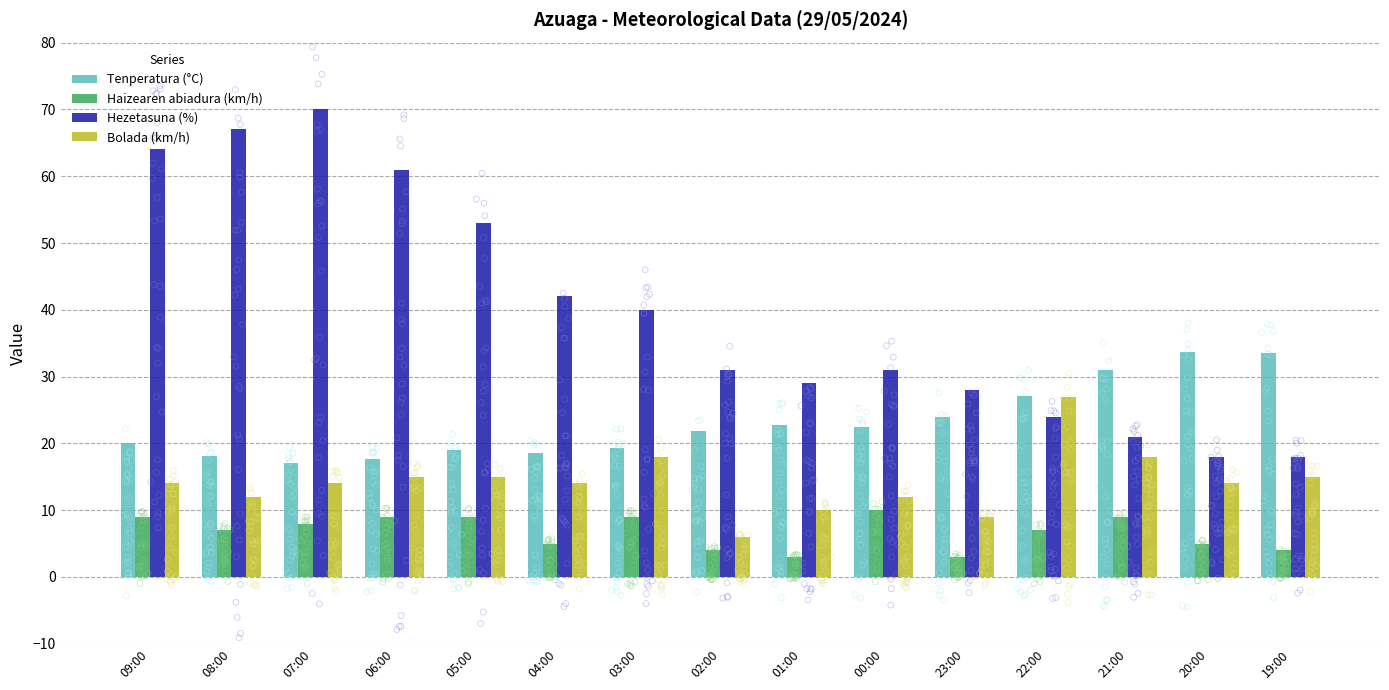

Is the value of Hezetasuna (%) at 04:00 greater than the value of Bolada (km/h) at 06:00?

Yes